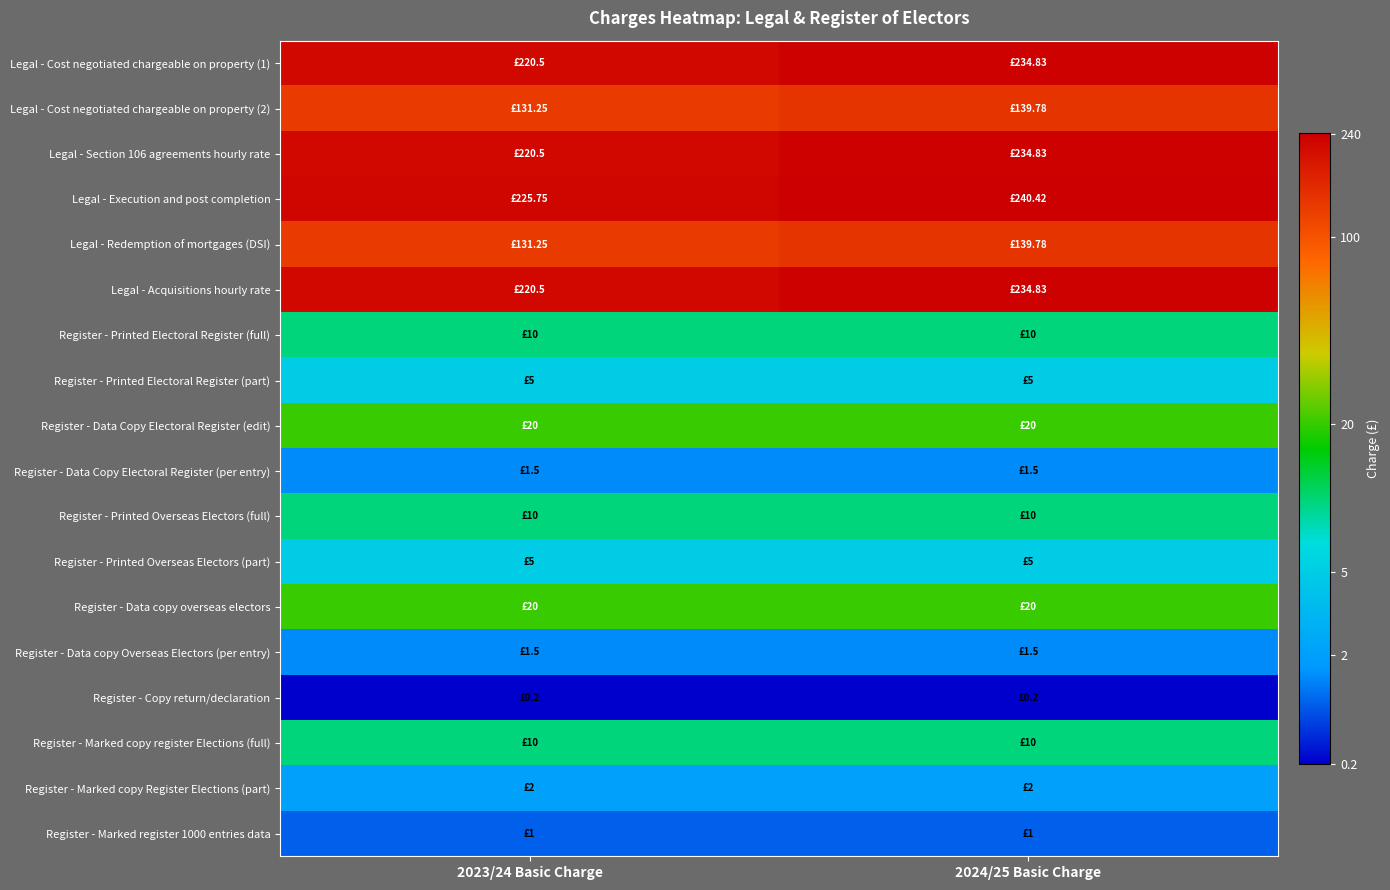

How many categories are shown in the chart?

2